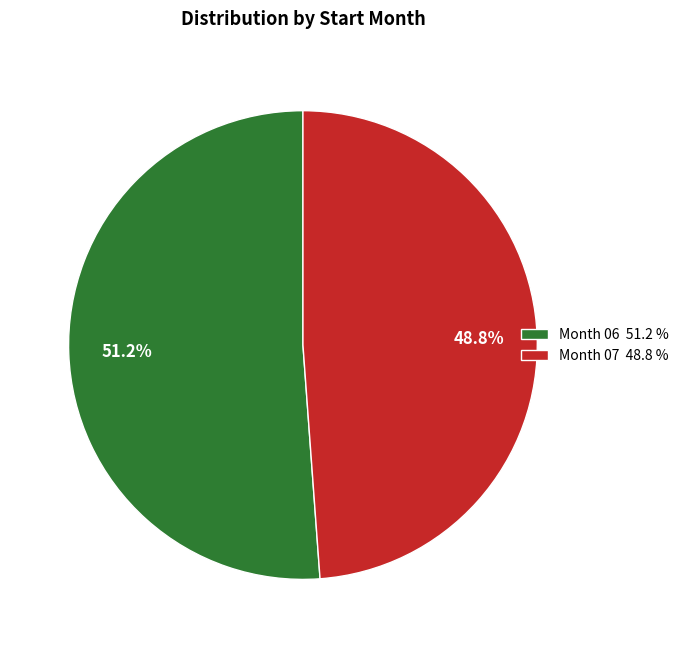

What is the ratio of the value at Month 06 51.2 % to the value at Month 07 48.8 %?

1.0